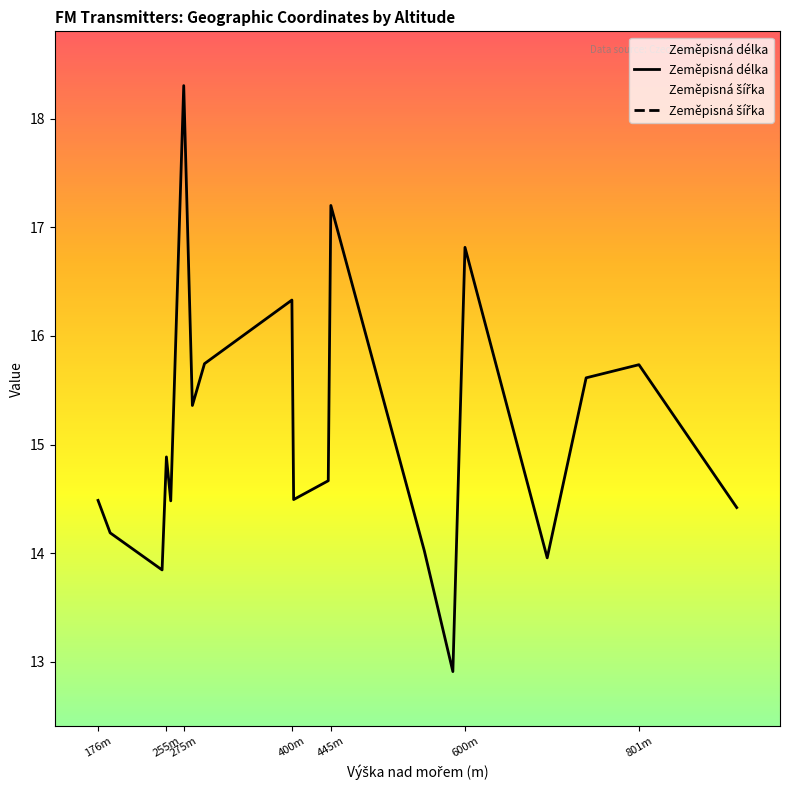

In Zeměpisná šířka, how many points are lower than both neighbors (excluding endpoints)?

5